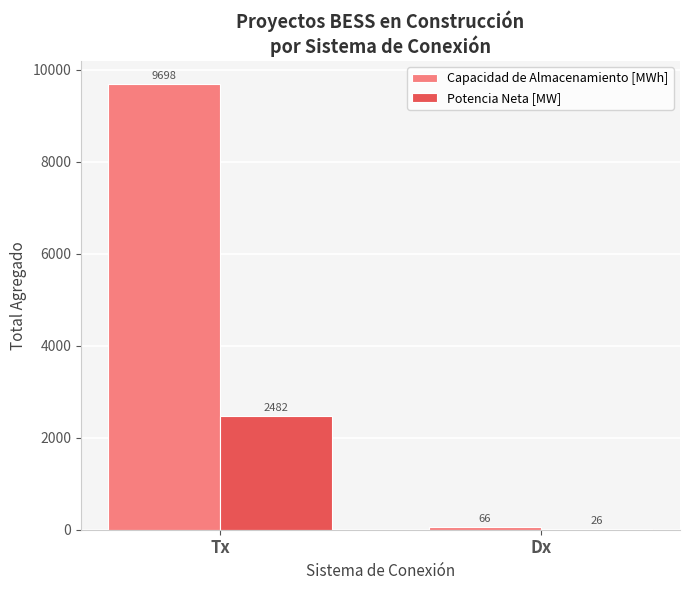

What is the approximate value of Capacidad de Almacenamiento [MWh] at Tx?

9698.1